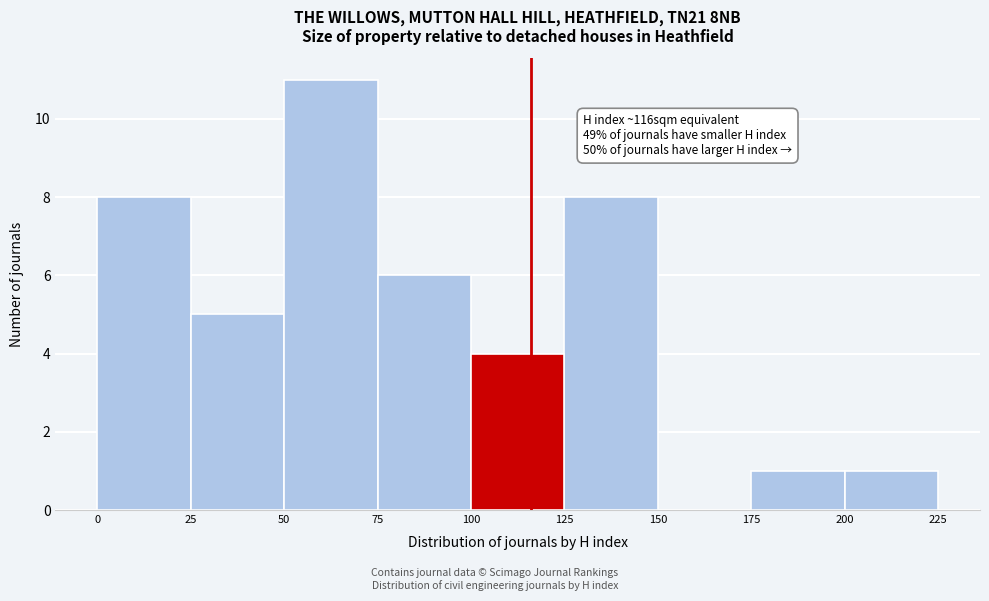

Over which range of the x-axis is the bar tallest?

50 to 75